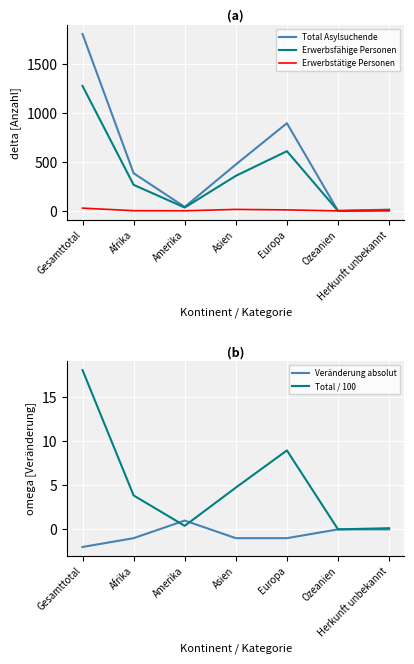

True or false: Erwerbsfähige Personen has a value of 229.0 at Asien.

False